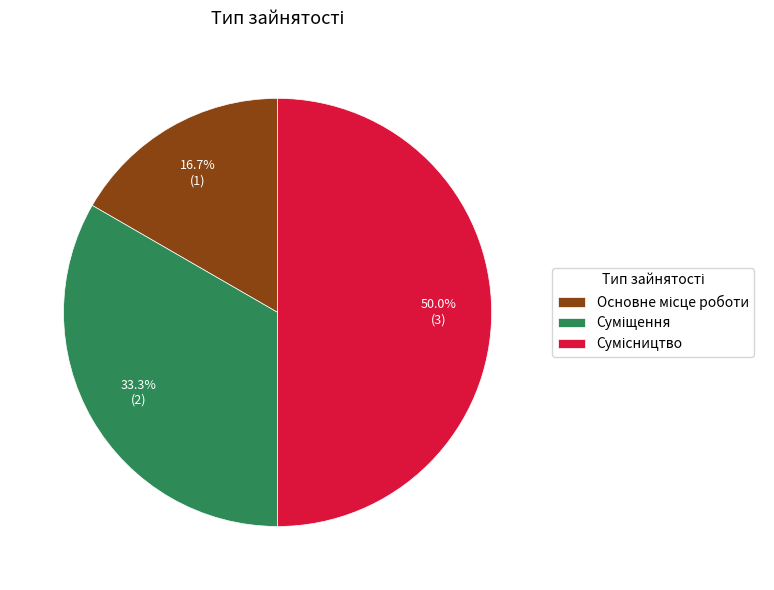

Does Основне місце роботи account for over 50% of the chart?

No